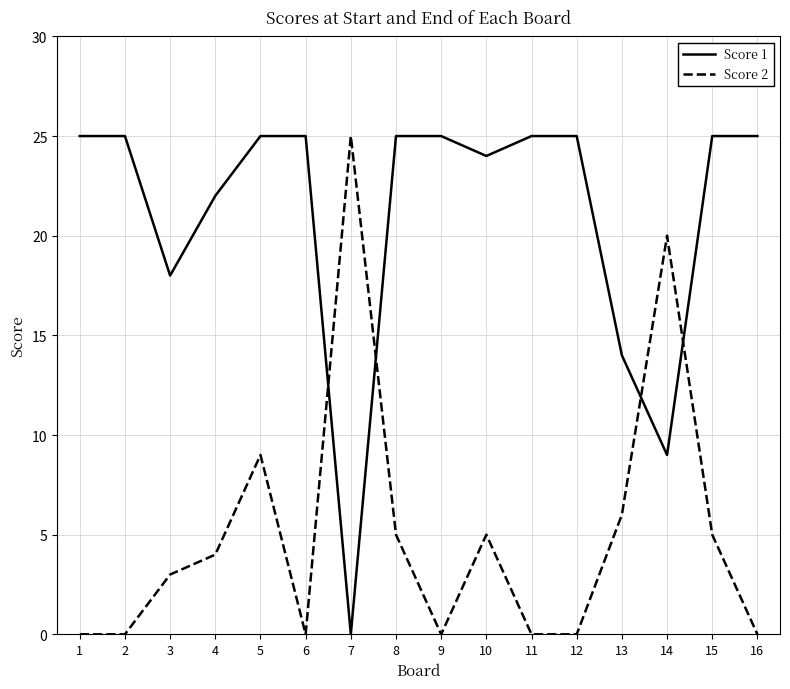

What is the difference between the highest and lowest values at 7?

25